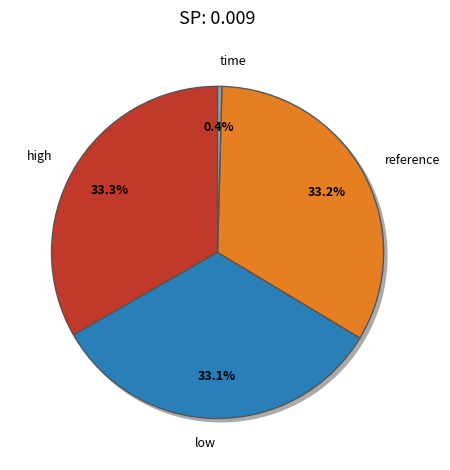

What is the largest slice in the pie chart?

high